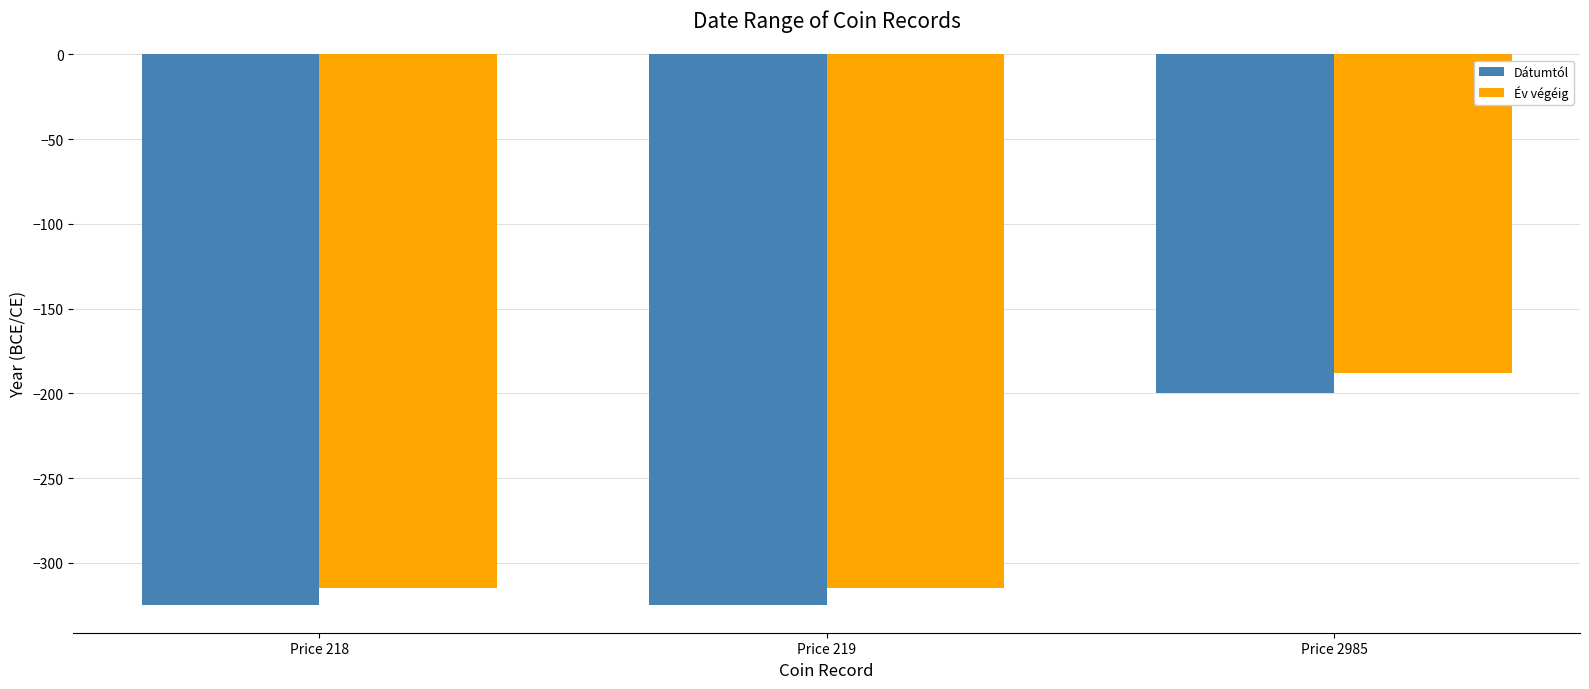

Which series has the widest spread of values?

Év végéig